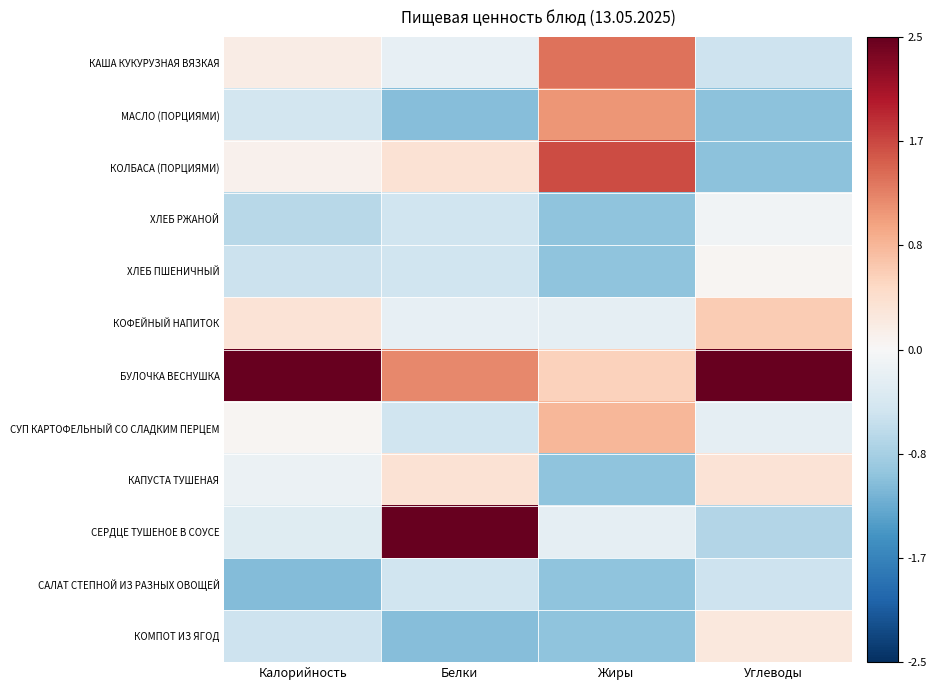

What is the spread (max minus min) of values at Углеводы?

3.9